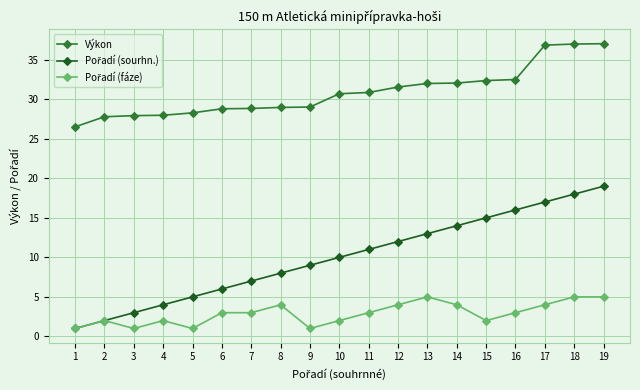

What is the value of the Výkon point at the 11th from the left?

30.9